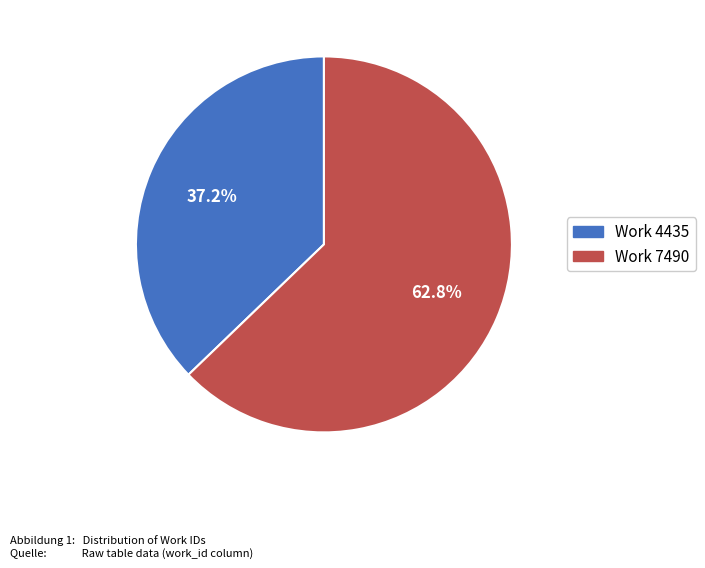

Is Work 4435 the majority of the pie?

No